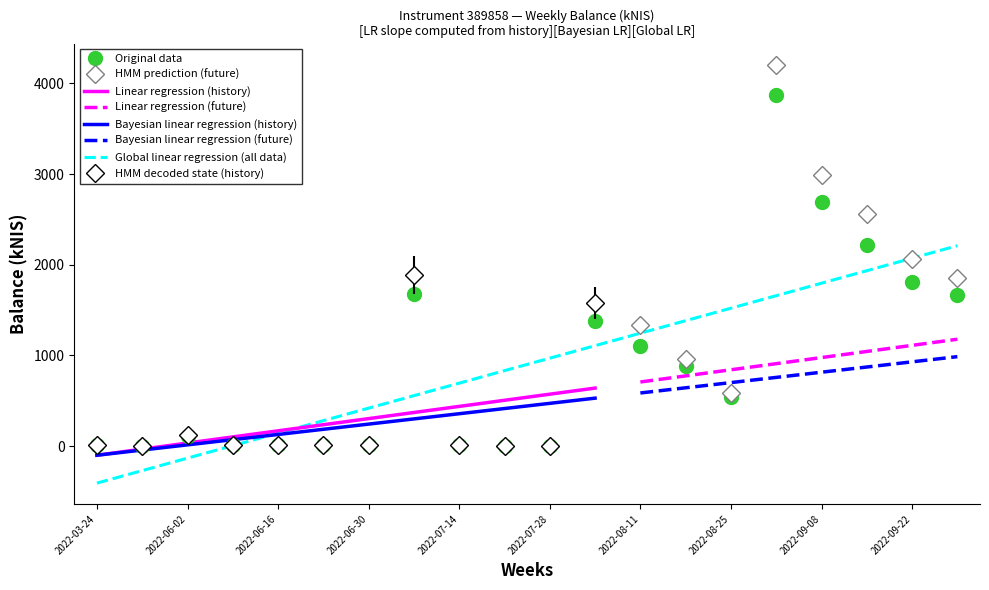

Reading right to left, list all the values displayed in this chart.

2022-09-29=1668.2	2022-09-22=1812.7	2022-09-15=2217.1	2022-09-08=2688.8	2022-09-01=3871.3	2022-08-25=543.8	2022-08-18=879.7	2022-08-11=1100.5	2022-08-04=1378.6	2022-07-28=0.8	2022-07-21=0.3	2022-07-14=11.9	2022-07-07=1677.3	2022-06-30=8.7	2022-06-23=14.6	2022-06-16=12.7	2022-06-09=10.5	2022-06-02=114.9	2022-03-31=0.0	2022-03-24=11.0